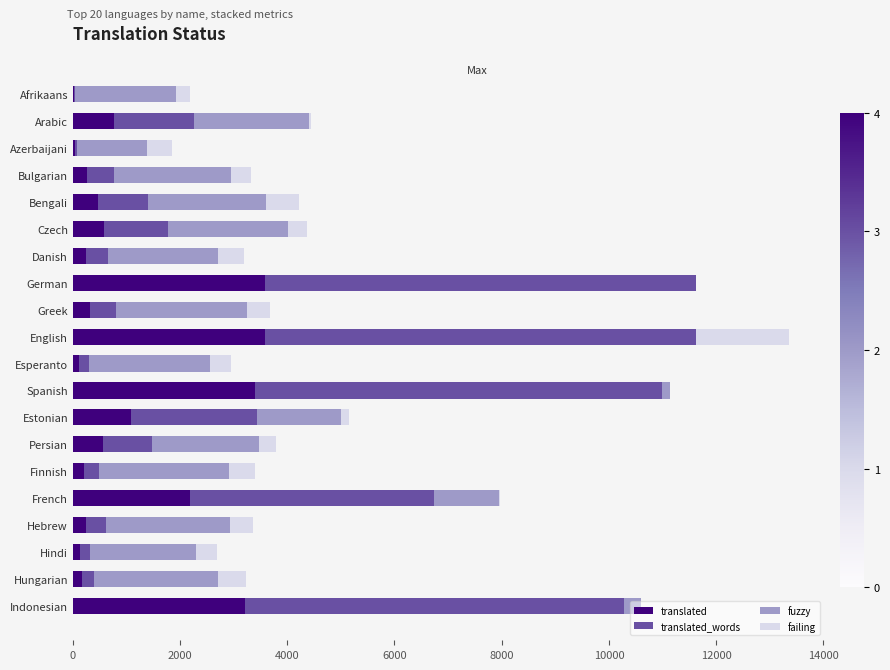

What are all the series names shown in the legend?

translated, translated_words, fuzzy, failing